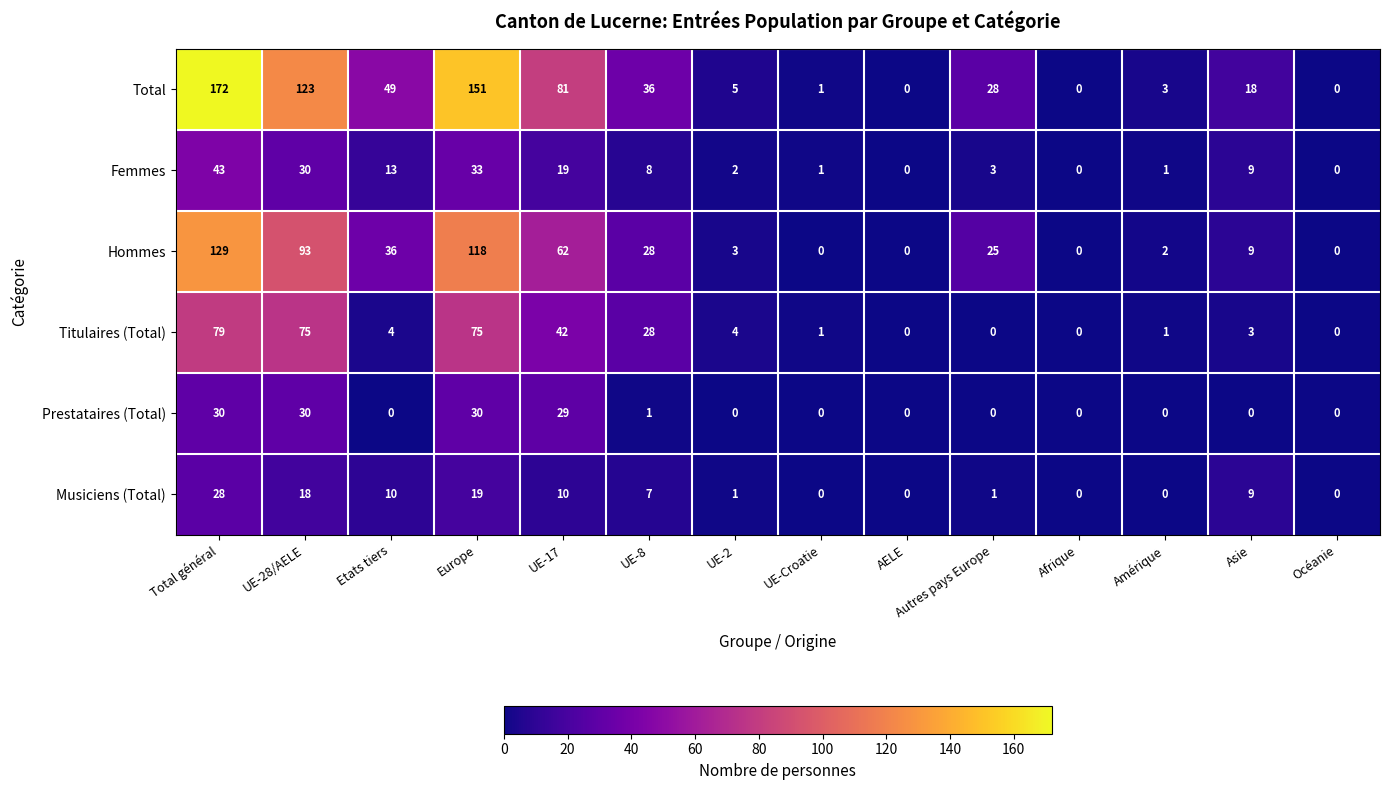

What is the maximum value for Total?

172